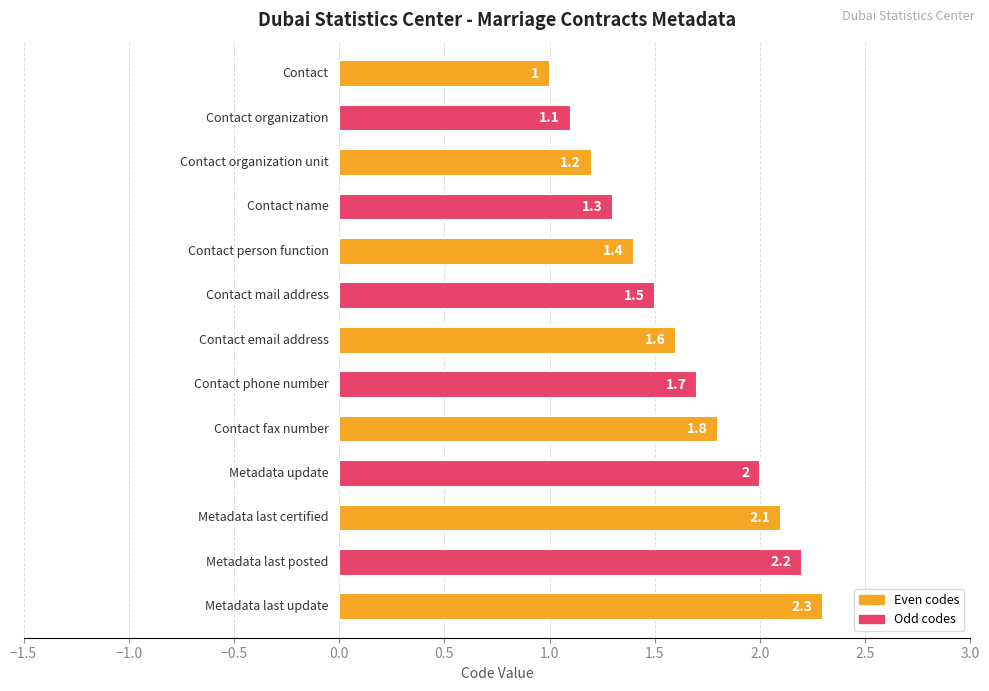

Reading top to bottom, extract all data points from this chart.

1.0	1.1	1.2	1.3	1.4	1.5	1.6	1.7	1.8	2.0	2.1	2.2	2.3